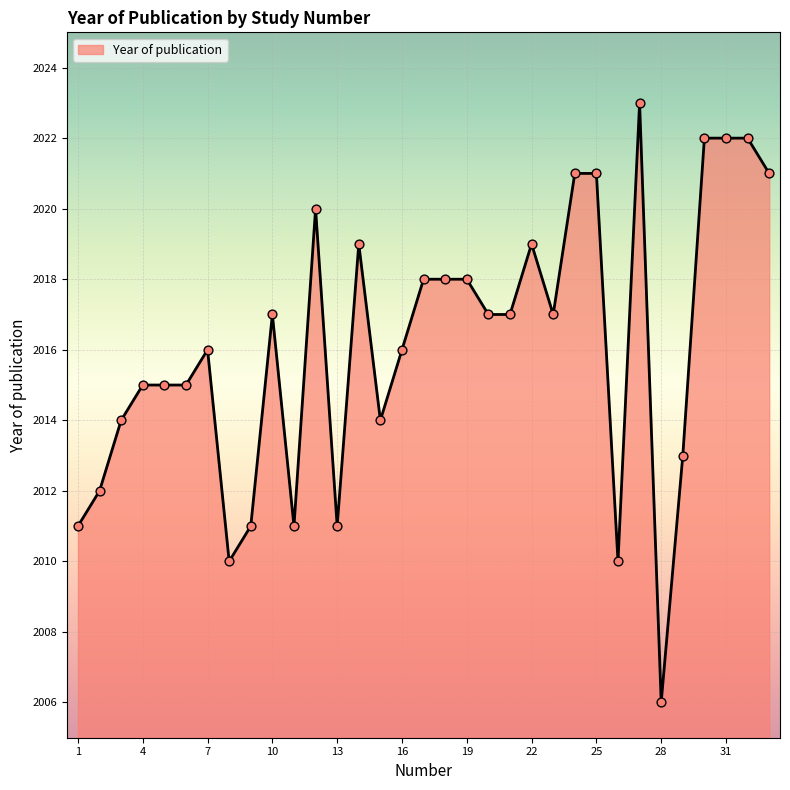

What is the greatest value displayed?

2023